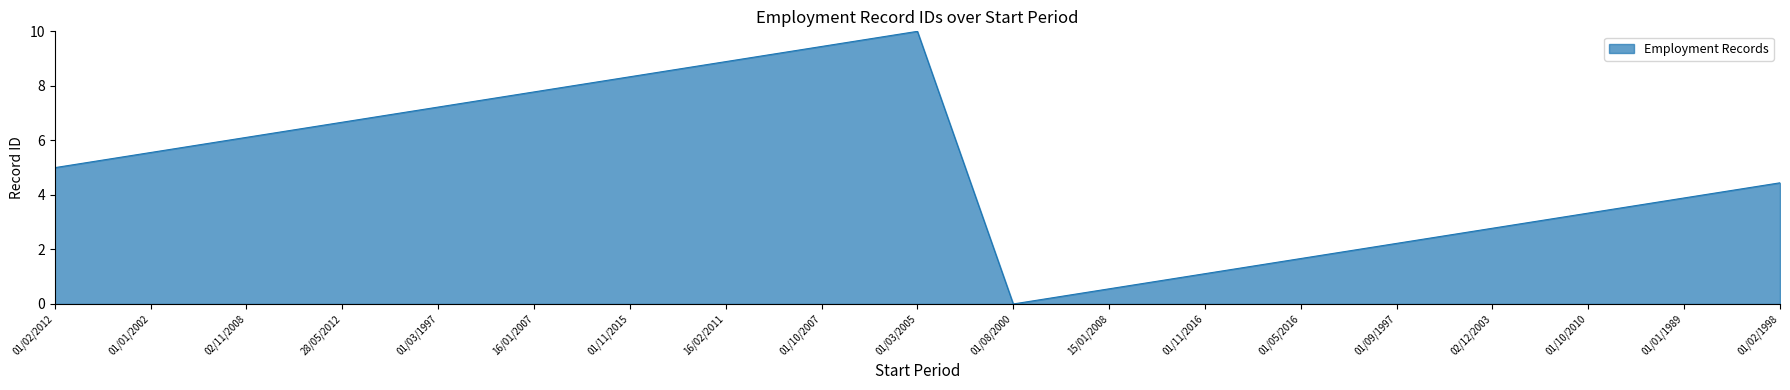

Rank the categories by value from lowest to highest.

01/08/2000, 15/01/2008, 01/11/2016, 01/05/2016, 01/09/1997, 02/12/2003, 01/10/2010, 01/01/1989, 01/02/1998, 01/02/2012, 01/01/2002, 02/11/2008, 28/05/2012, 01/03/1997, 16/01/2007, 01/11/2015, 16/02/2011, 01/10/2007, 01/03/2005